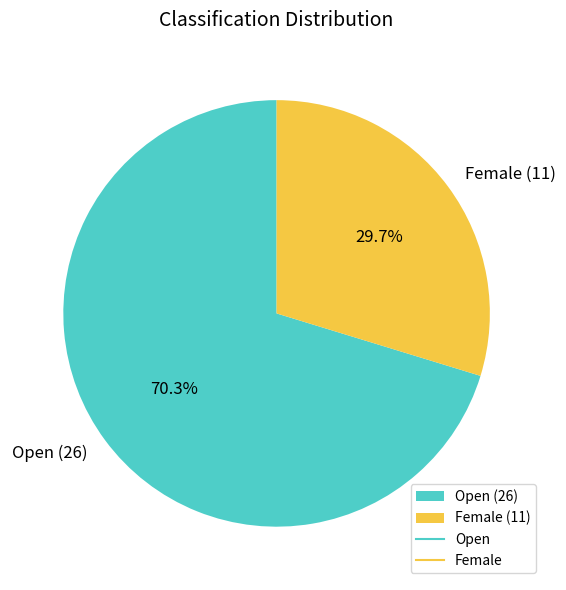

How much of the chart is everything except Female?

70.3%